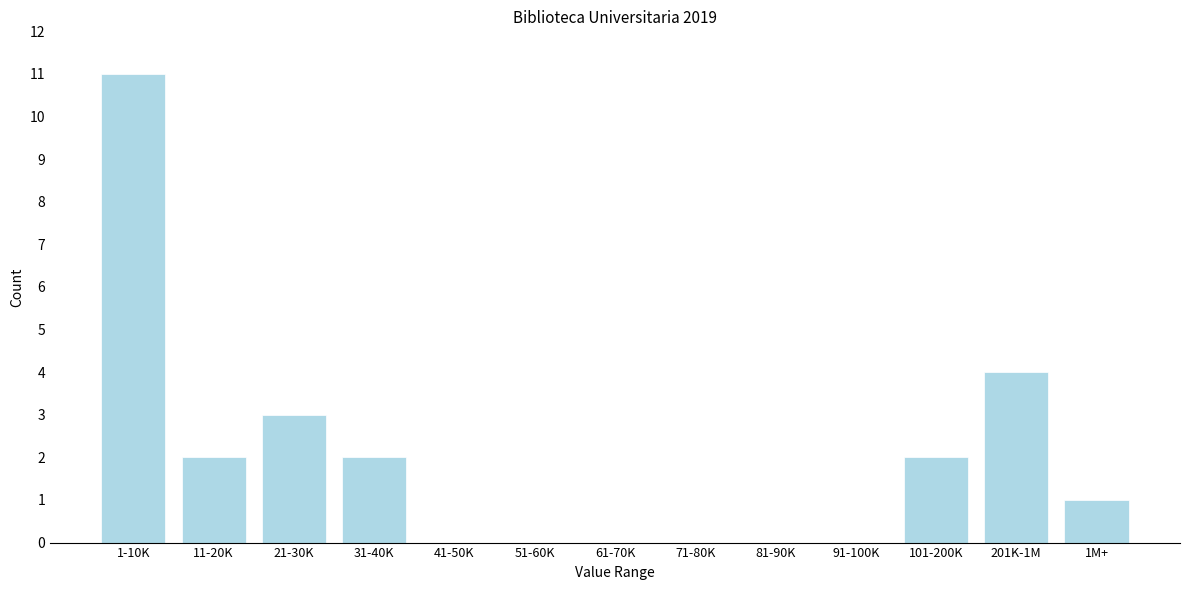

Reading right to left, extract all data points from this chart.

1M+=1	201K-1M=4	101-200K=2	91-100K=0	81-90K=0	71-80K=0	61-70K=0	51-60K=0	41-50K=0	31-40K=2	21-30K=3	11-20K=2	1-10K=11